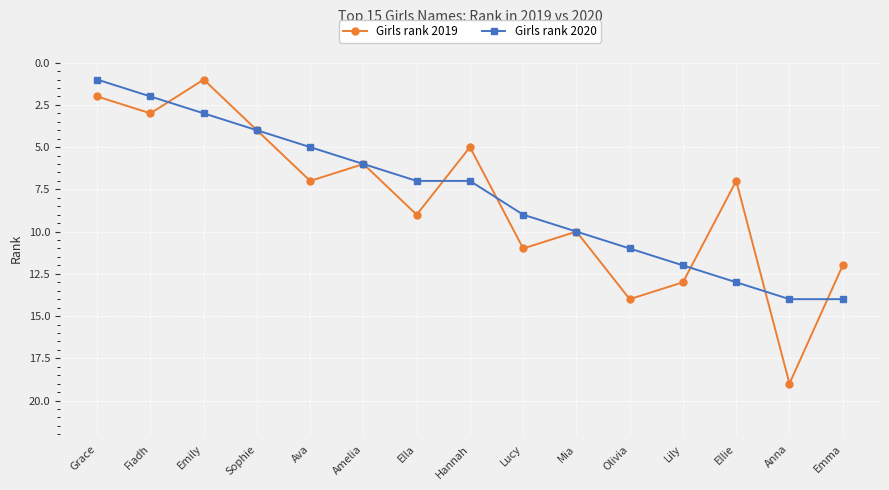

Between Hannah and Mia, which series saw the biggest shift?

Girls rank 2019